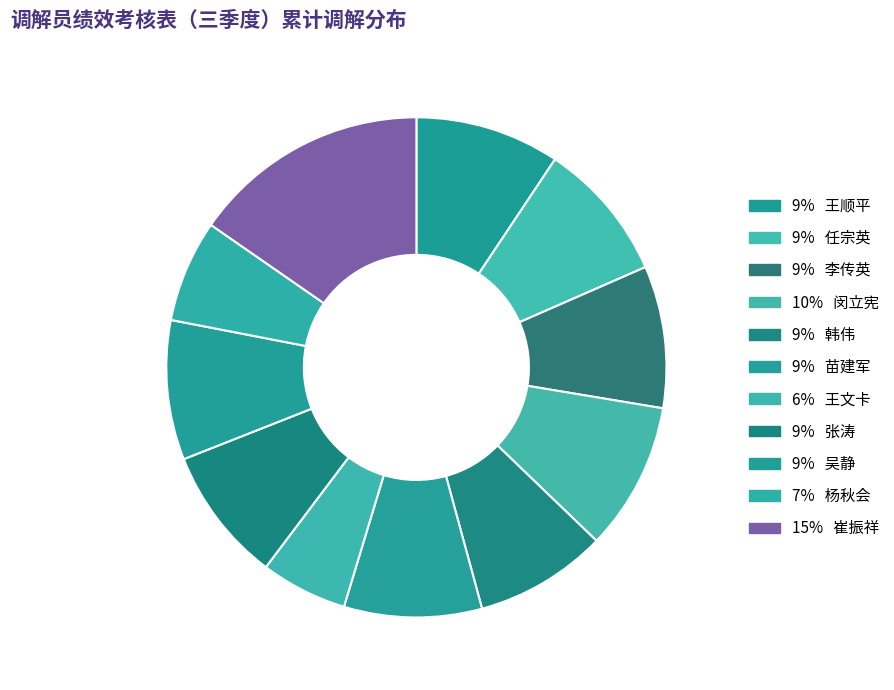

Count the number of slices in the pie.

11